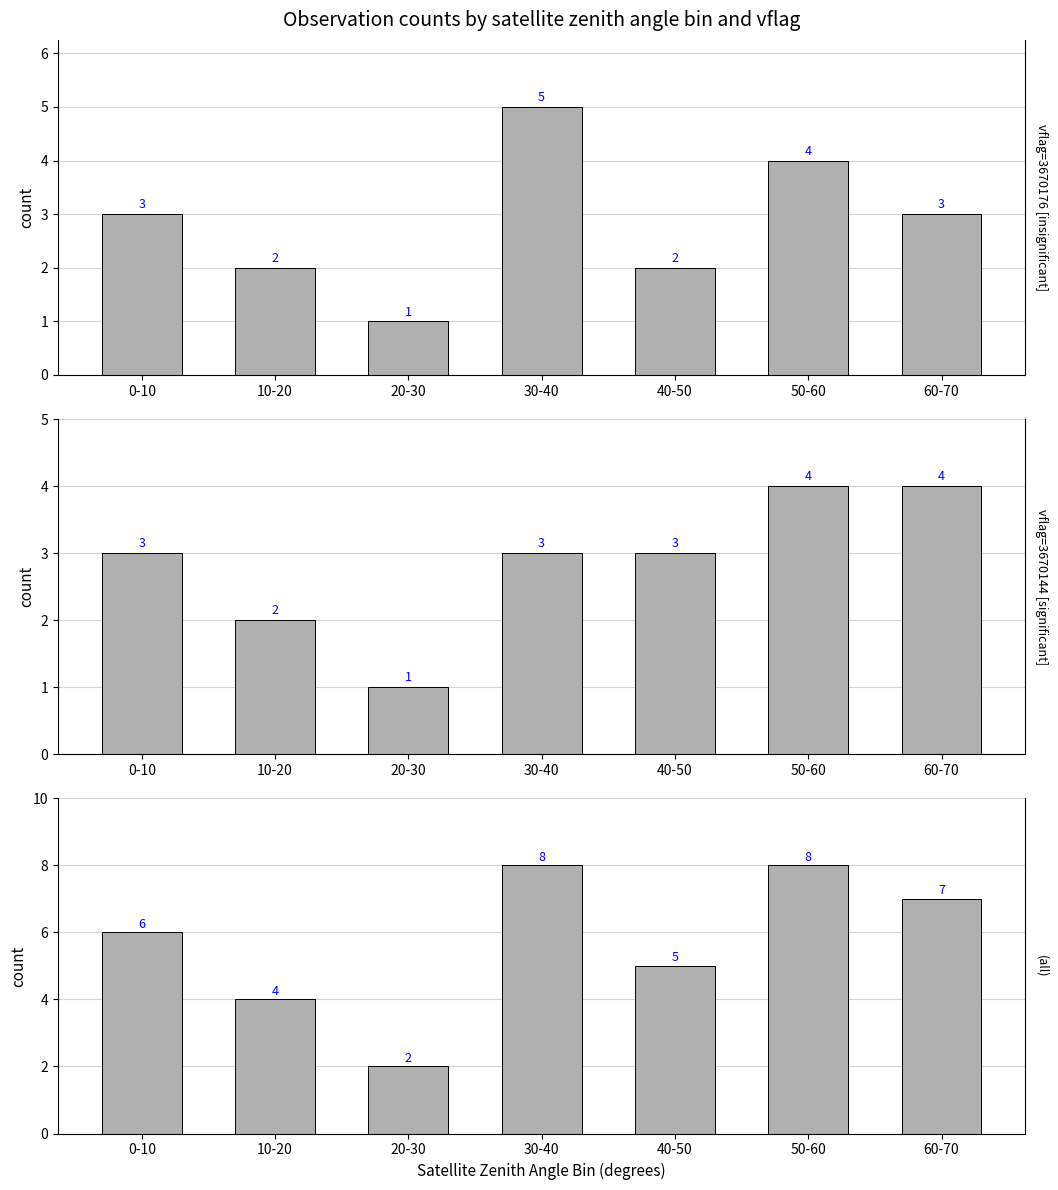

What is the difference between the values at 60-70 and 50-60?

1